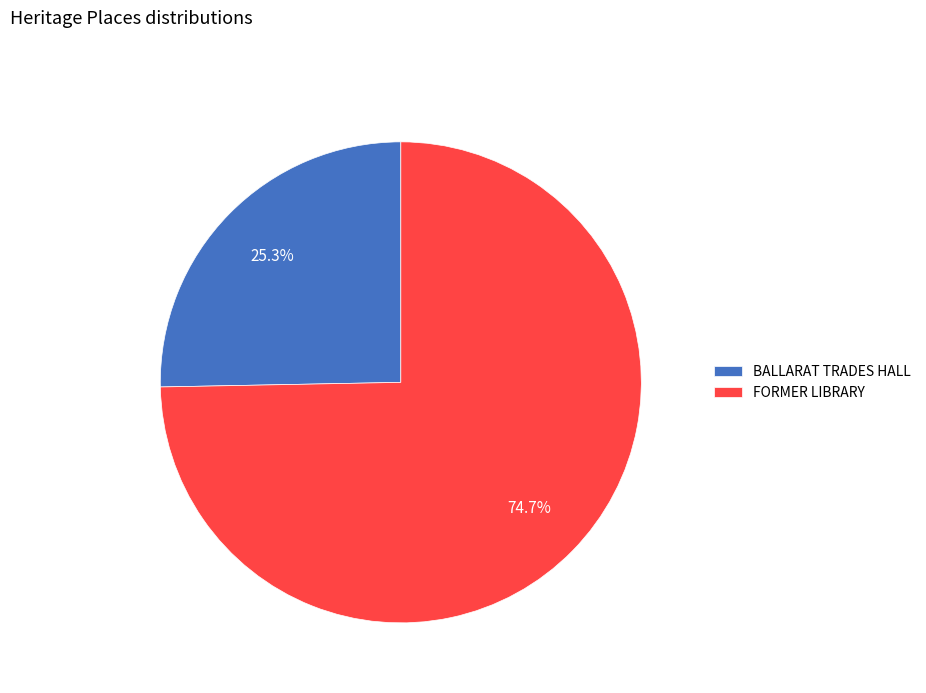

To the nearest percent, what is the difference between the largest and smallest slice percentages?

49%